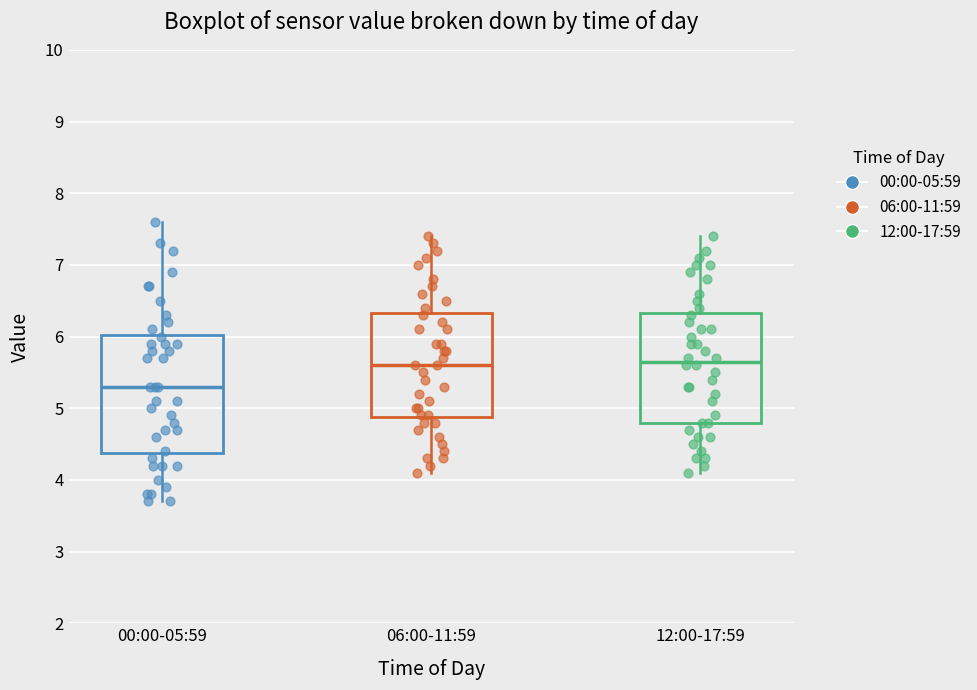

Reading left to right, read every box against the y-axis: the position of its median line, the range the box covers, and the ends of its whiskers. The values are not printed on the chart, so give them approximately, as read against the axis.

00:00-05:59: median 5.3, box 4.4 to 6.0, whiskers 3.7 to 7.6
06:00-11:59: median 5.6, box 4.9 to 6.3, whiskers 4.1 to 7.4
12:00-17:59: median 5.7, box 4.8 to 6.3, whiskers 4.1 to 7.4